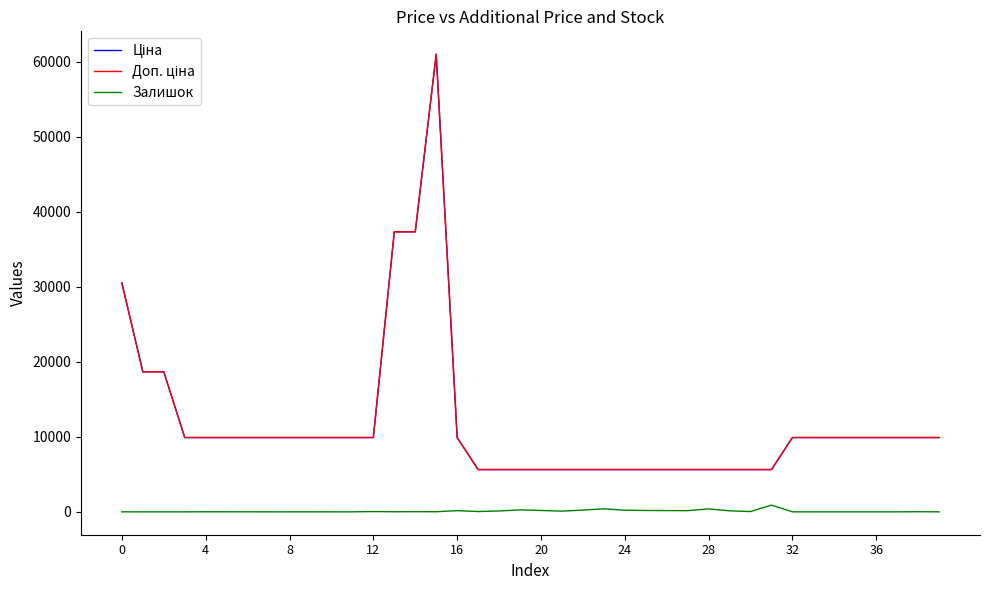

What is the average value of the Ціна series?

11909.2